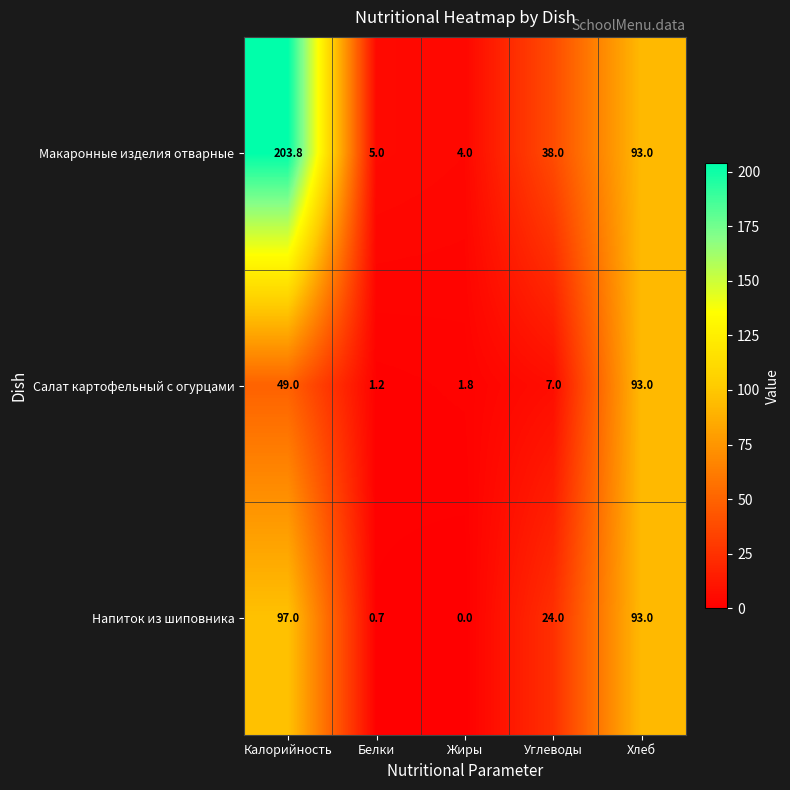

At which category is the sum across all series the highest?

Калорийность